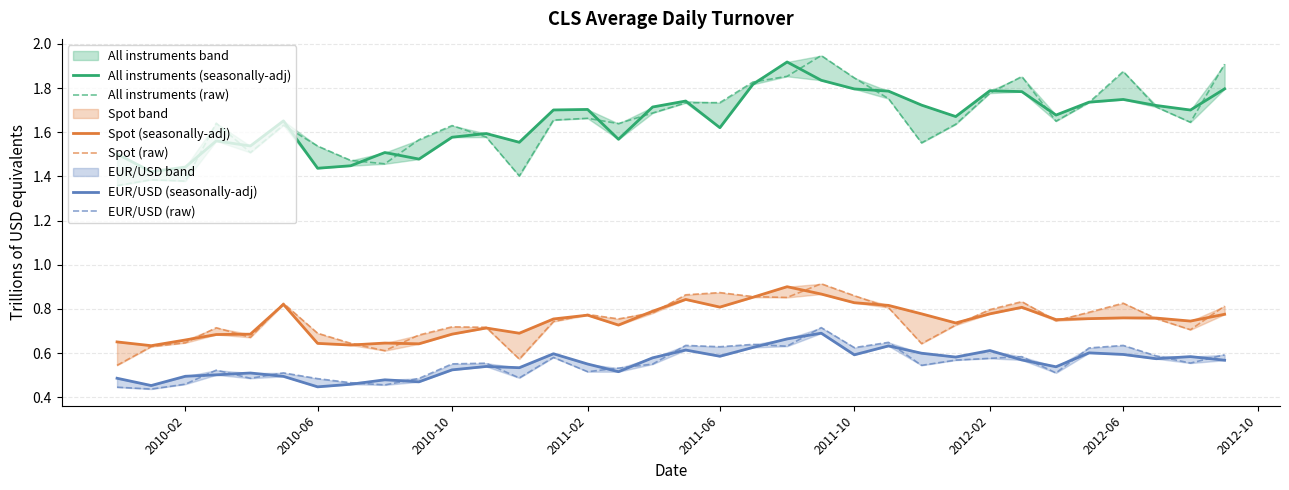

At how many categories does at least one series exceed 1?

34